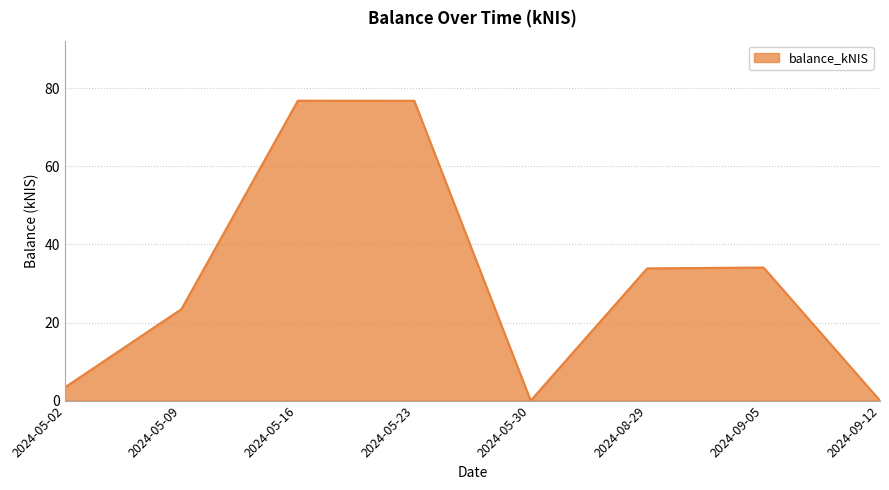

Approximately how many times larger is the value at 2024-05-09 compared to 2024-05-02?

6.9